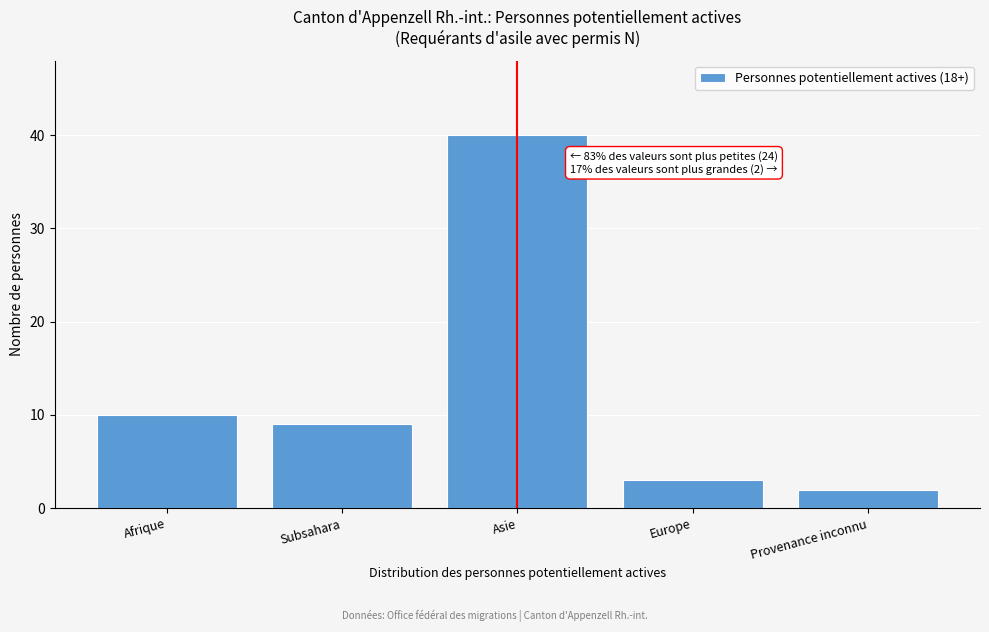

Reading right to left, list all the values displayed in this chart.

Provenance inconnu=2	Europe=3	Asie=40	Subsahara=9	Afrique=10